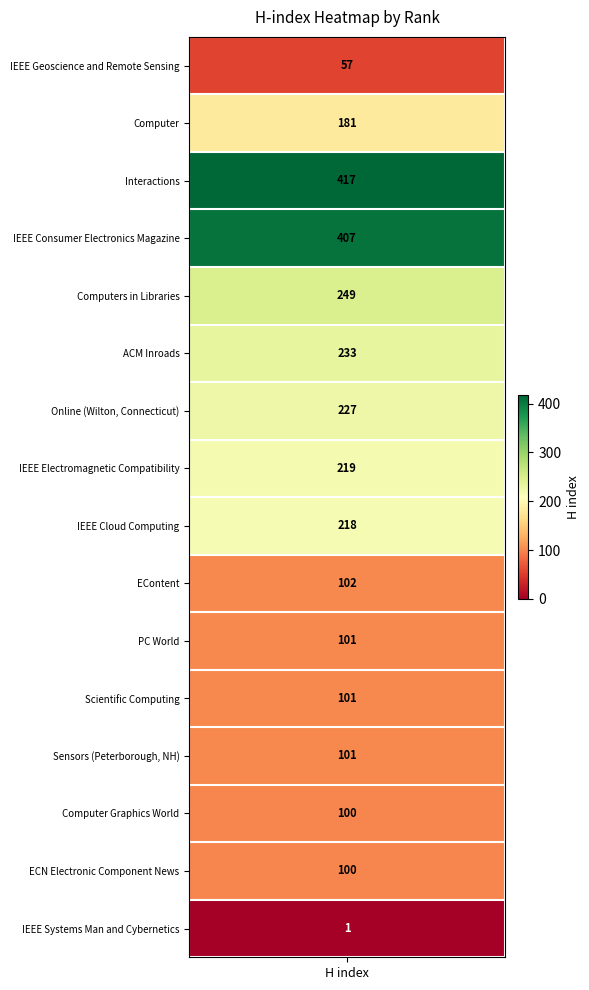

At which label is the value closest to 209?

IEEE Cloud Computing